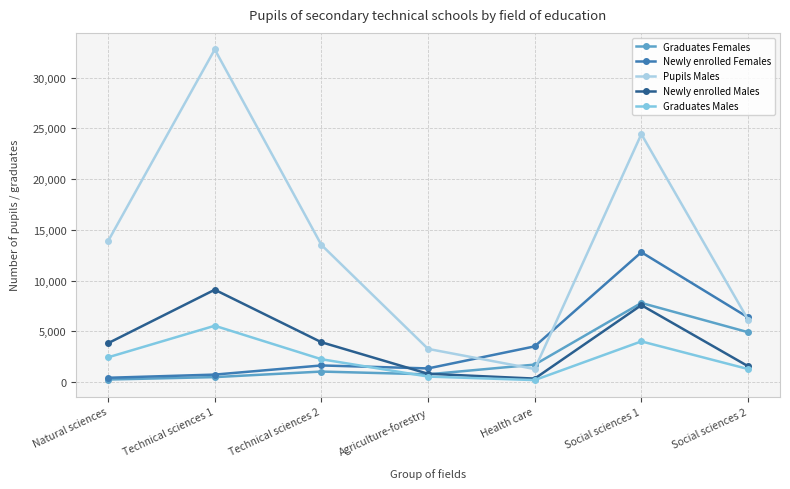

What is the total value across all series at Health care?

7130